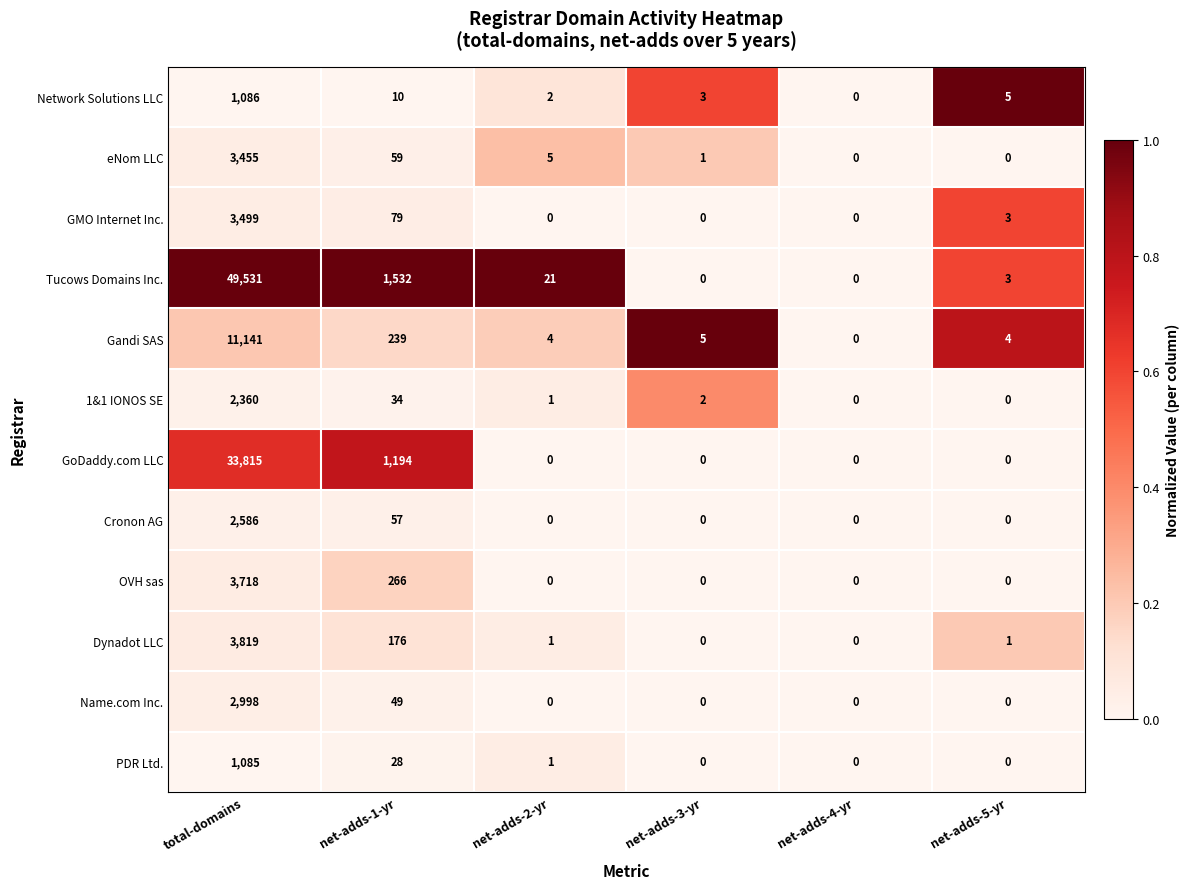

Which label corresponds to the largest value in the chart?

total-domains